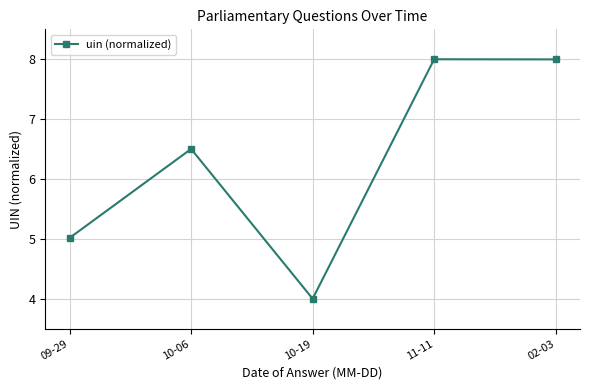

Which has a higher value, 02-03 or 10-06?

02-03